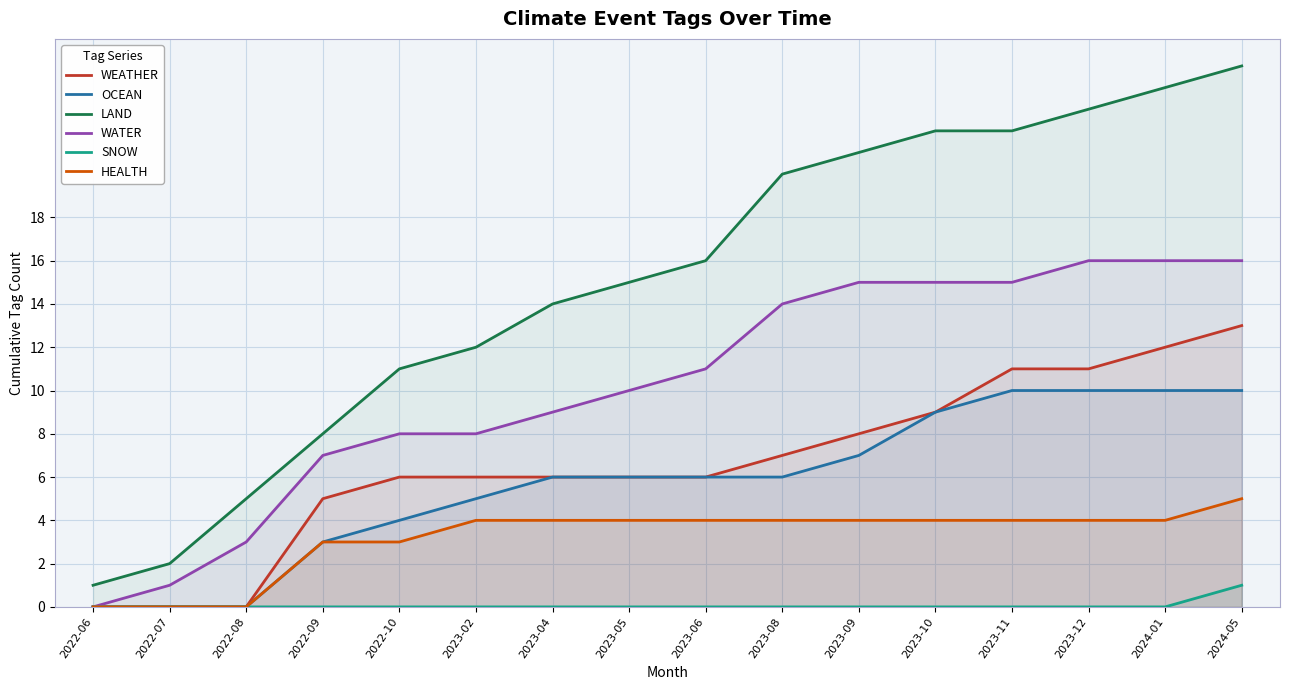

What is the sum of the WEATHER values at 2023-10 and 2024-05?

22